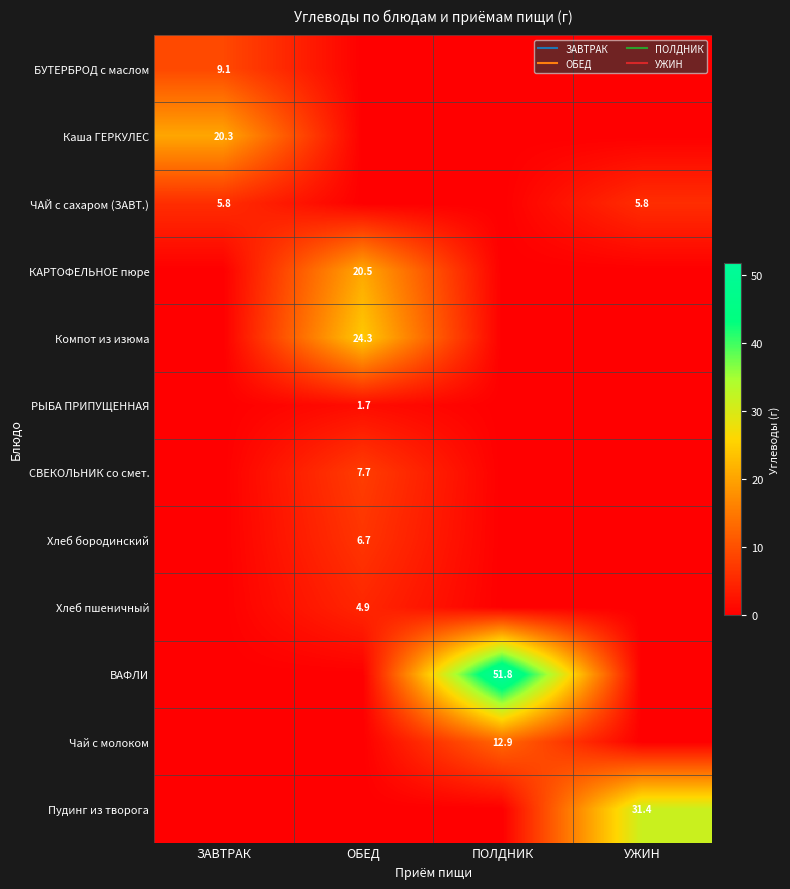

At how many categories does at least one series exceed 49?

1